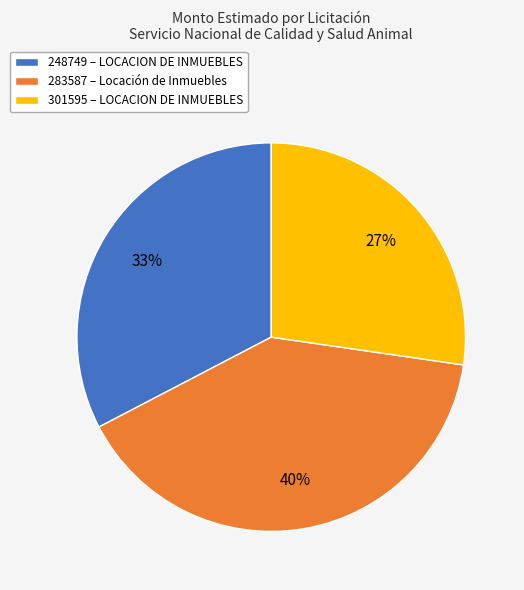

To the nearest percent, what is the difference between the largest and smallest slice percentages?

13%